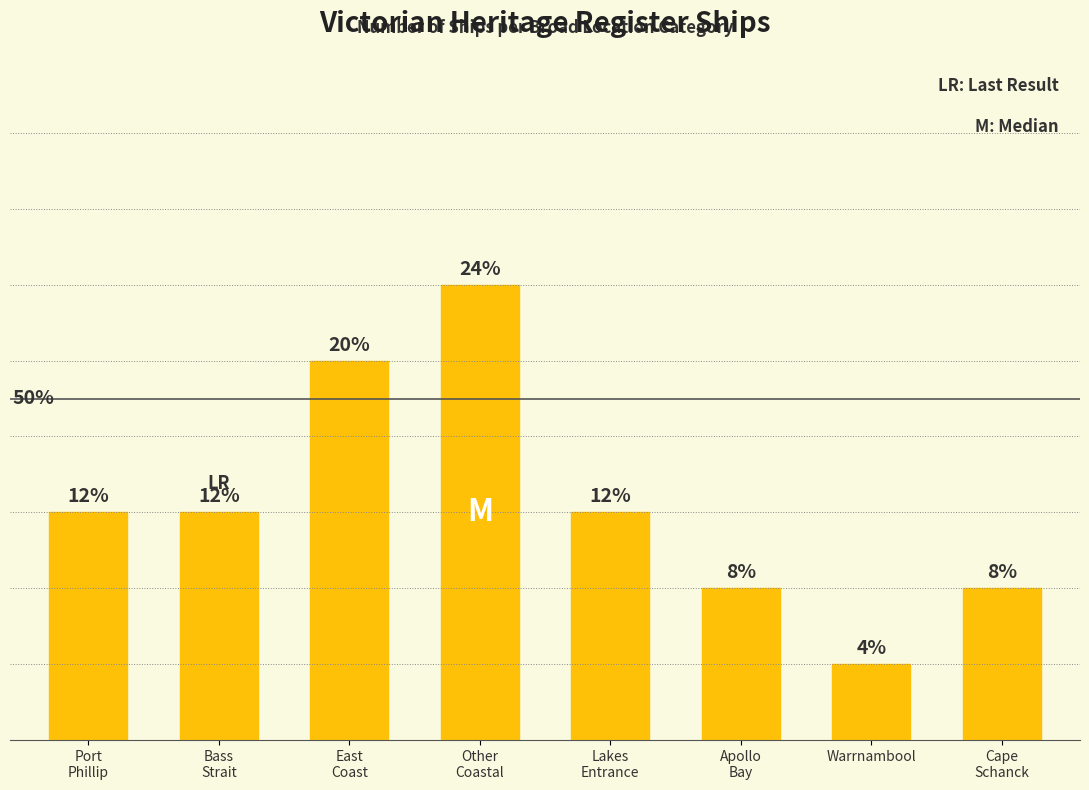

Rank the categories by value from lowest to highest.

Warrnambool, Apollo
Bay, Cape
Schanck, Port
Phillip, Bass
Strait, Lakes
Entrance, East
Coast, Other
Coastal